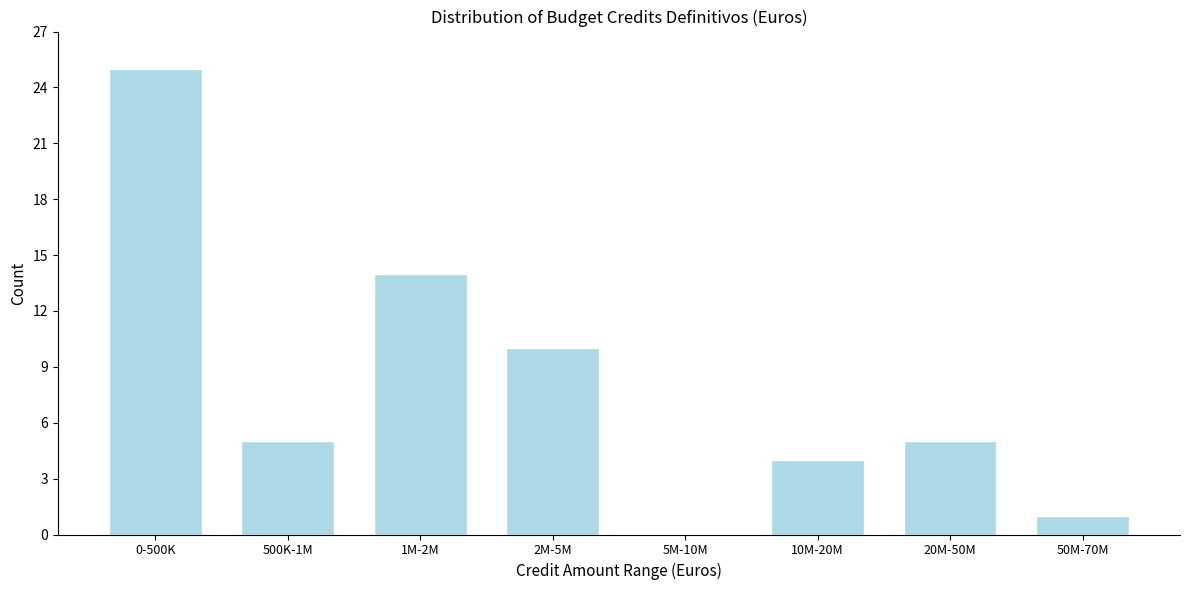

Reading right to left, what are all the values shown in this chart?

50M-70M=1	20M-50M=5	10M-20M=4	5M-10M=0	2M-5M=10	1M-2M=14	500K-1M=5	0-500K=25